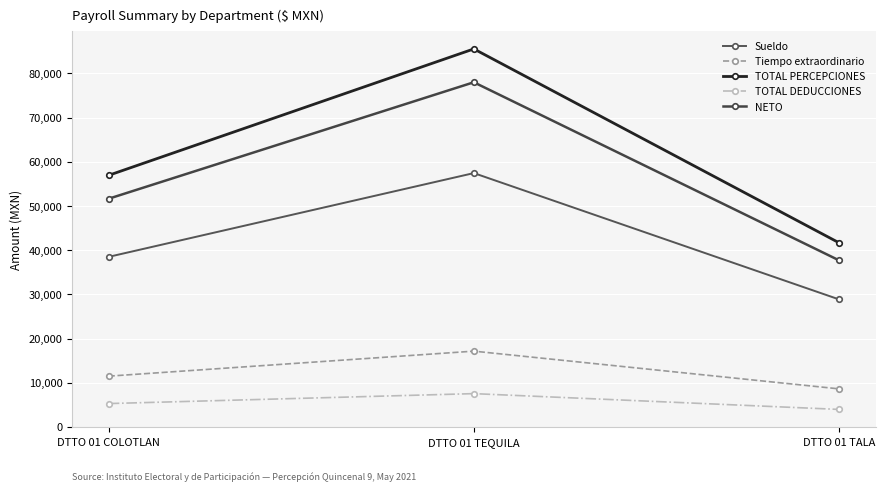

True or false: NETO has a value of 46354.7 at DTTO 01 TEQUILA.

False